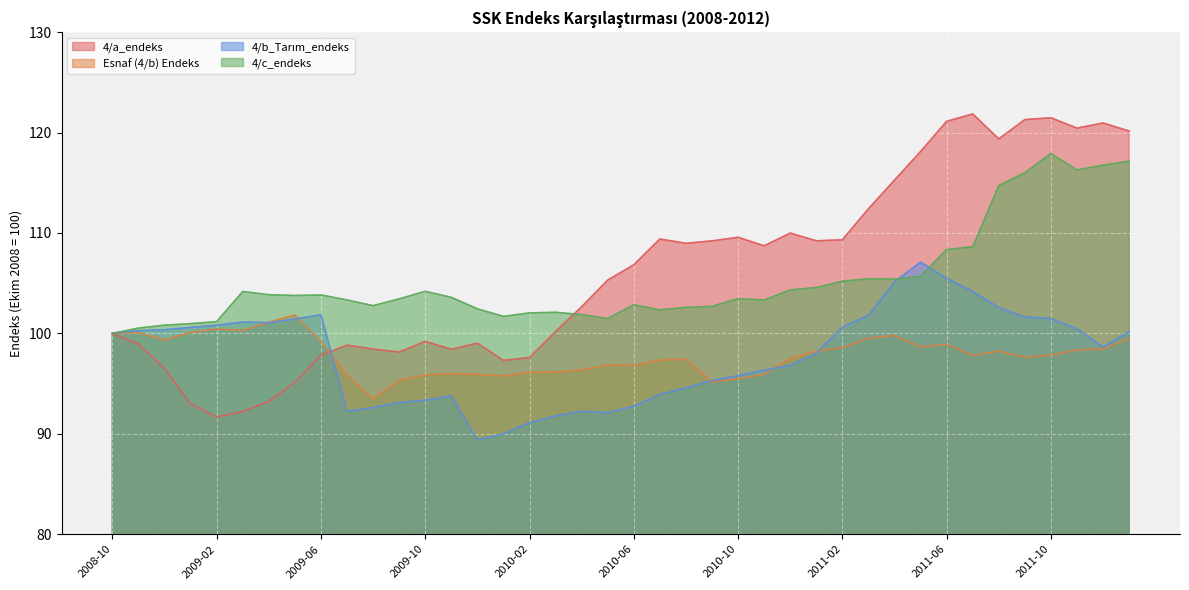

Rank the categories by Esnaf (4/b) Endeks value from lowest to highest.

2009-08, 2010-09, 2009-09, 2010-10, 2010-01, 2009-07, 2009-10, 2009-12, 2010-11, 2009-11, 2010-02, 2010-03, 2010-04, 2010-06, 2010-05, 2010-07, 2010-08, 2010-12, 2011-09, 2011-07, 2011-10, 2011-01, 2011-08, 2011-11, 2011-12, 2011-02, 2011-05, 2011-06, 2009-06, 2008-12, 2012-01, 2011-03, 2011-04, 2008-10, 2008-11, 2009-01, 2009-03, 2009-02, 2009-04, 2009-05